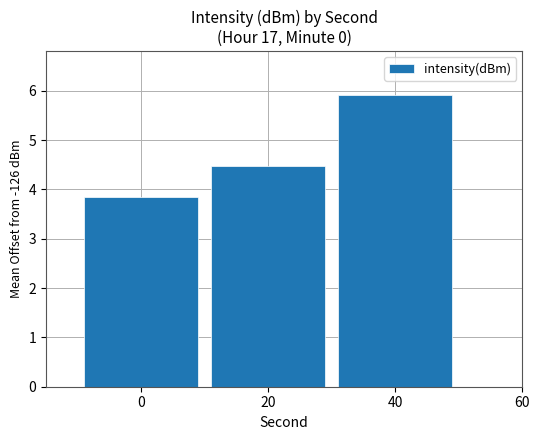

The chart shows a value of 3.8 at 0. True or false?

True